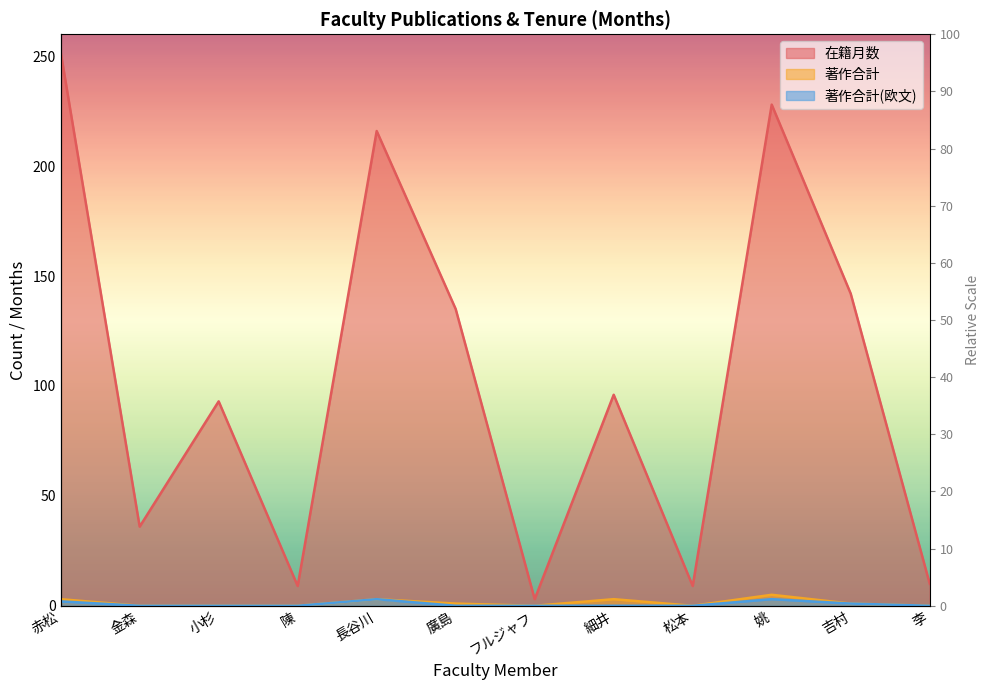

What is the label of the 1st point from the left?

赤松